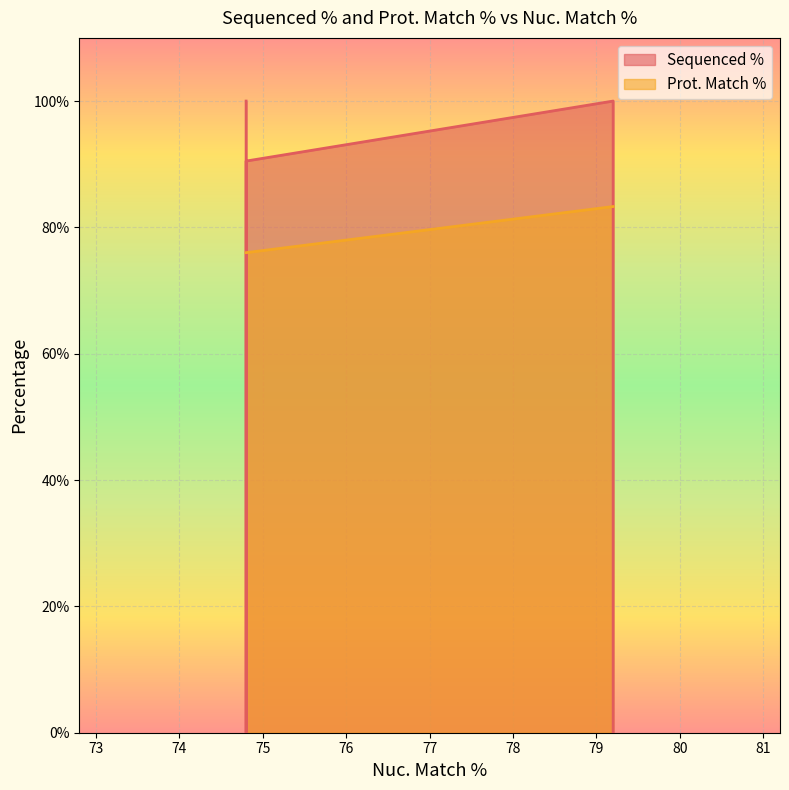

Does the chart display data point markers on the line(s)?

No